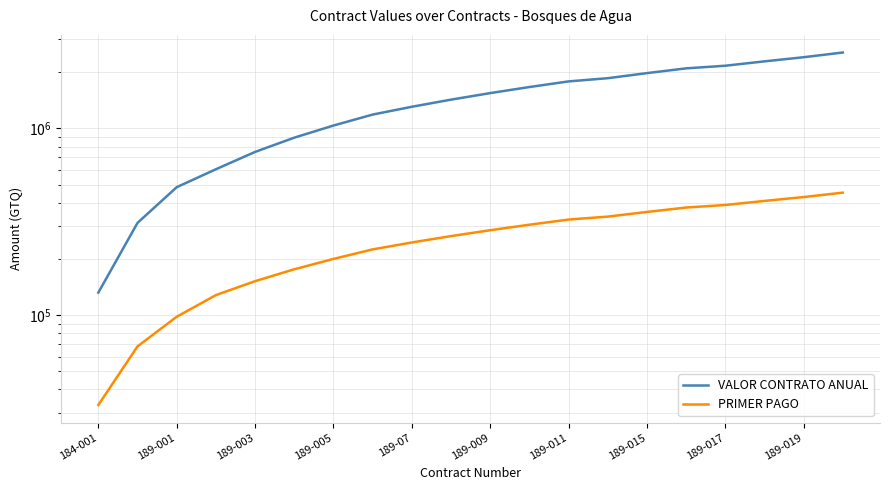

List the series in order of their peak value, lowest first.

PRIMER PAGO, VALOR CONTRATO ANUAL